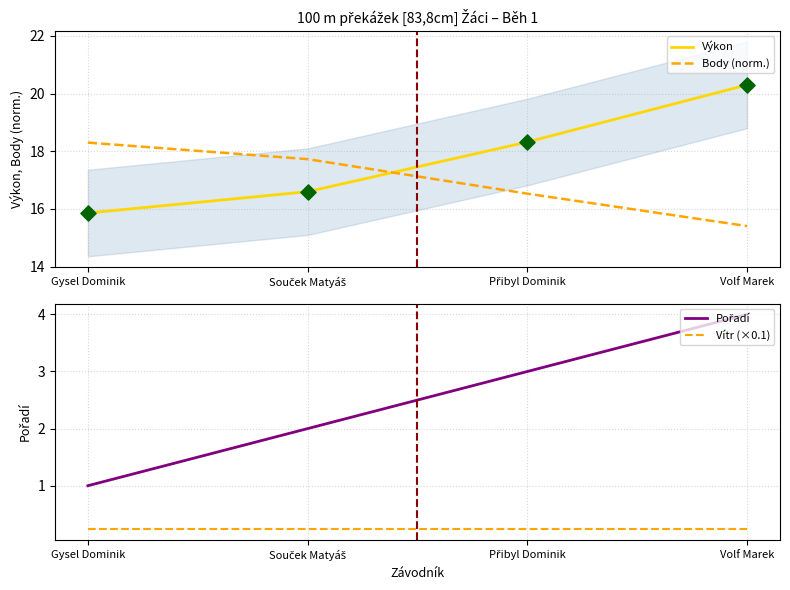

Is the value of Pořadí at Gysel Dominik greater than the value of Výkon at Gysel Dominik?

No